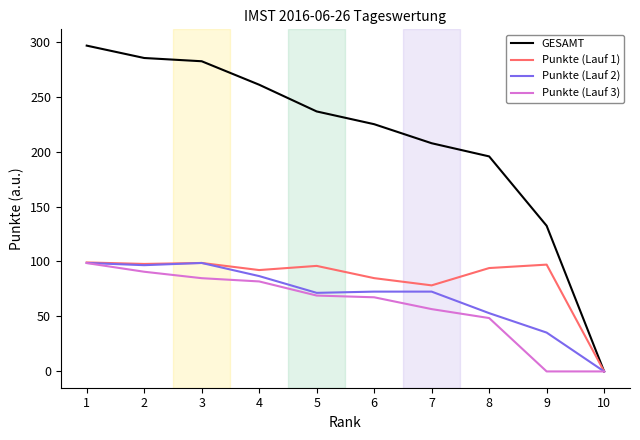

What is the sum of the GESAMT values at 7 and 10?

207.6